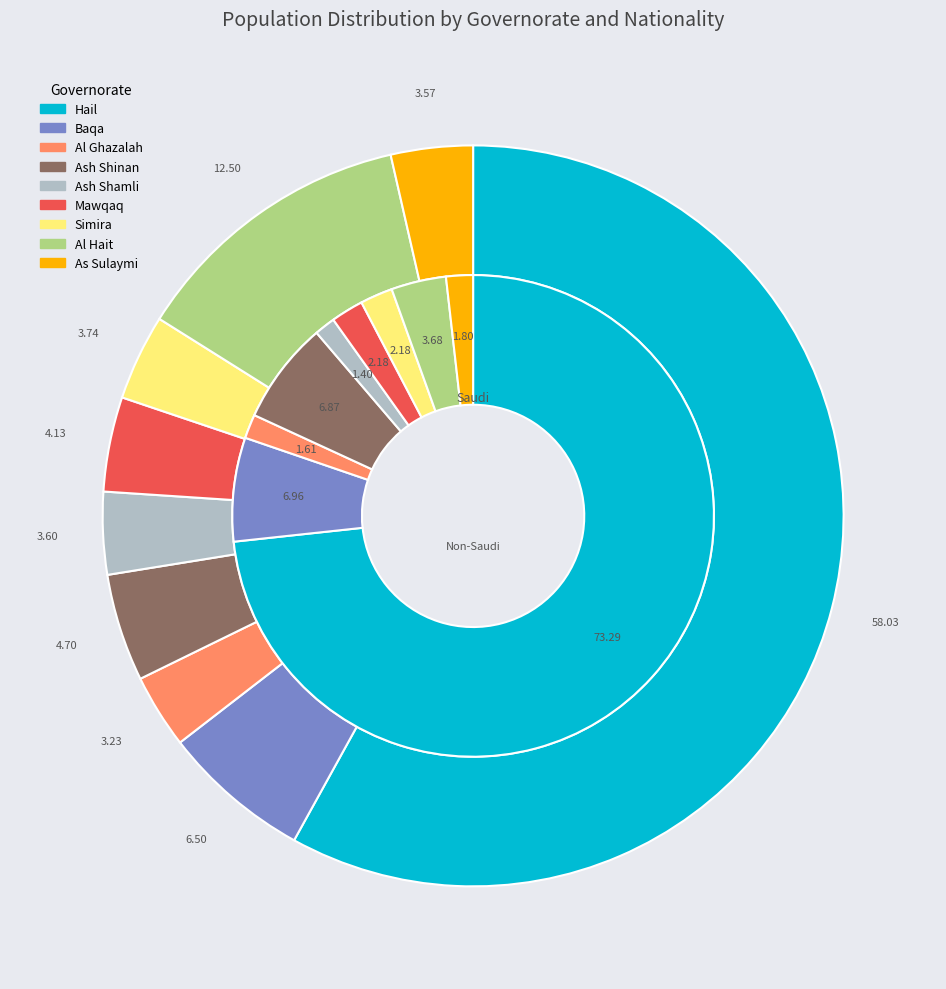

Which category accounts for the majority?

Hail